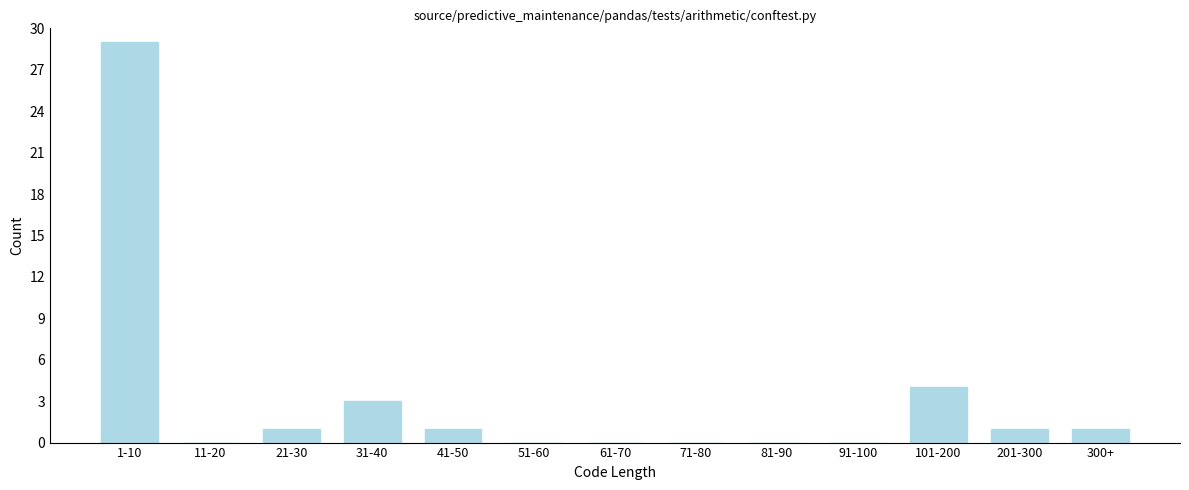

Reading right to left, list all the values displayed in this chart.

300+=1	201-300=1	101-200=4	91-100=0	81-90=0	71-80=0	61-70=0	51-60=0	41-50=1	31-40=3	21-30=1	11-20=0	1-10=29